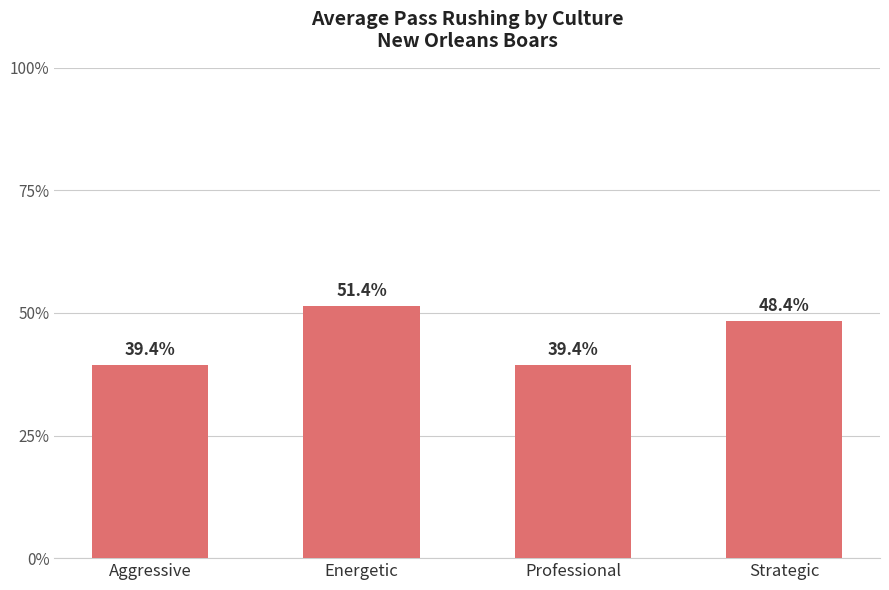

Where does the data first go above 48?

Energetic